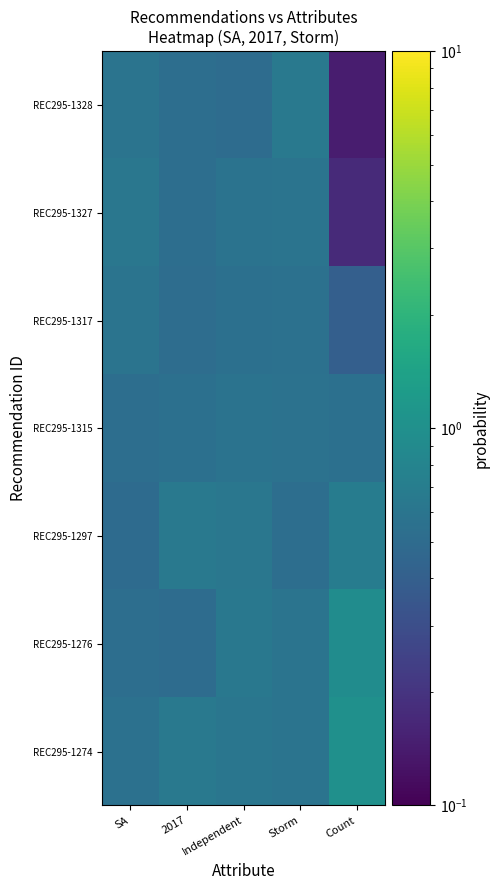

What is the minimum value shown in the chart?

0.1